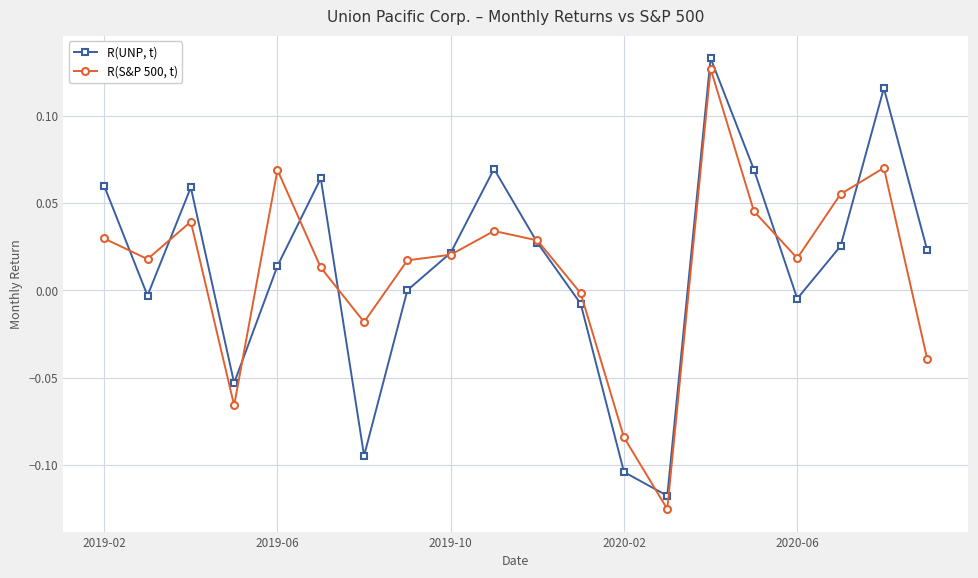

How many lines are shown in the chart?

2